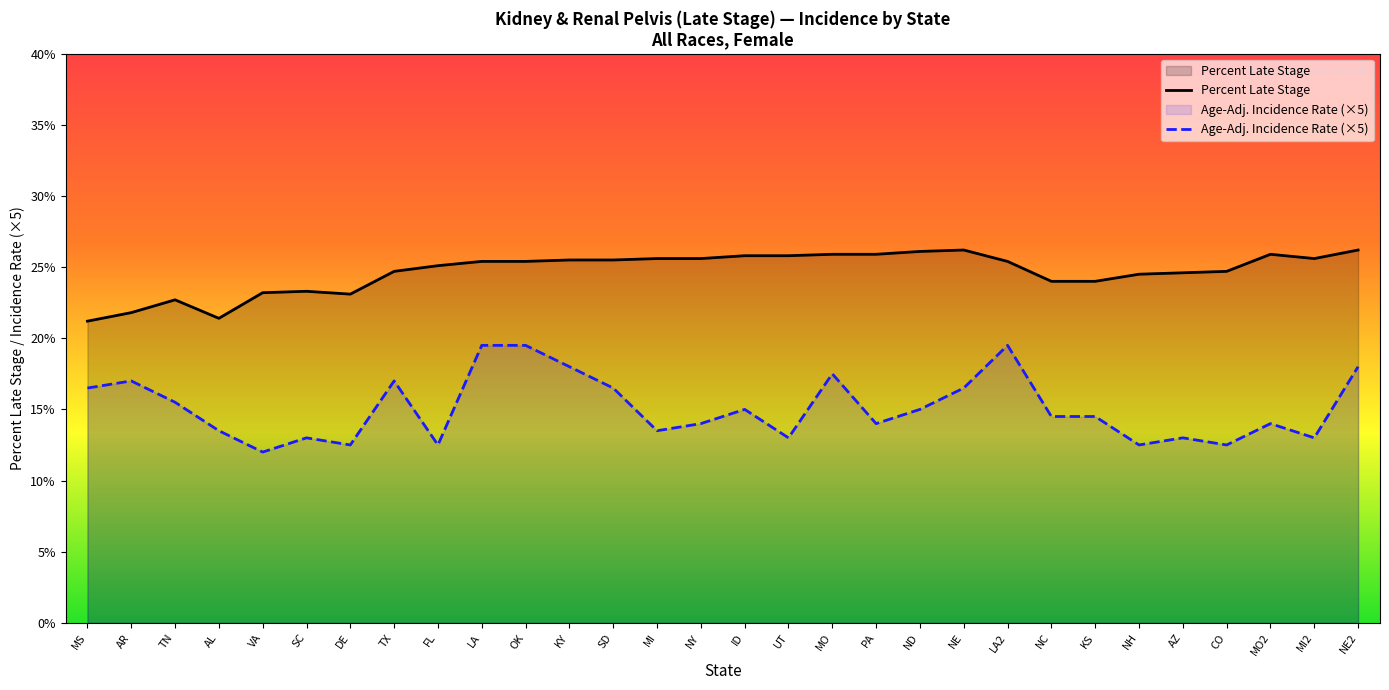

What is the minimum value for Percent Late Stage?

21.2